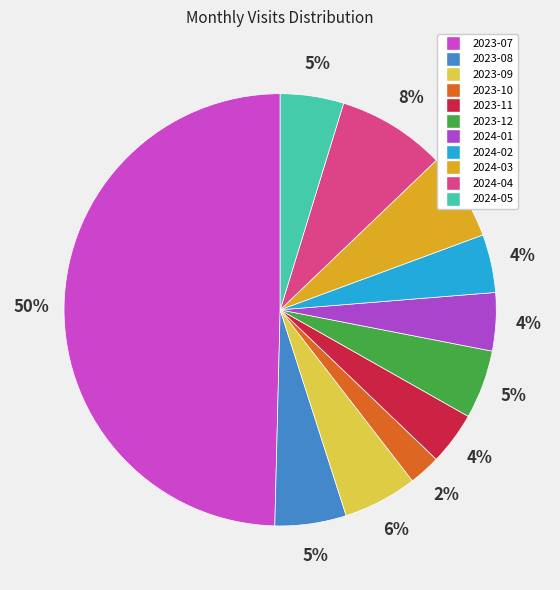

What is the largest slice in the pie chart?

2023-07